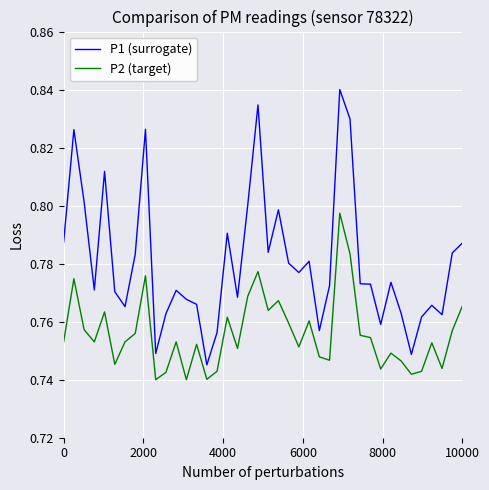

True or false: P2 (target) and P1 (surrogate) cross at least once.

False